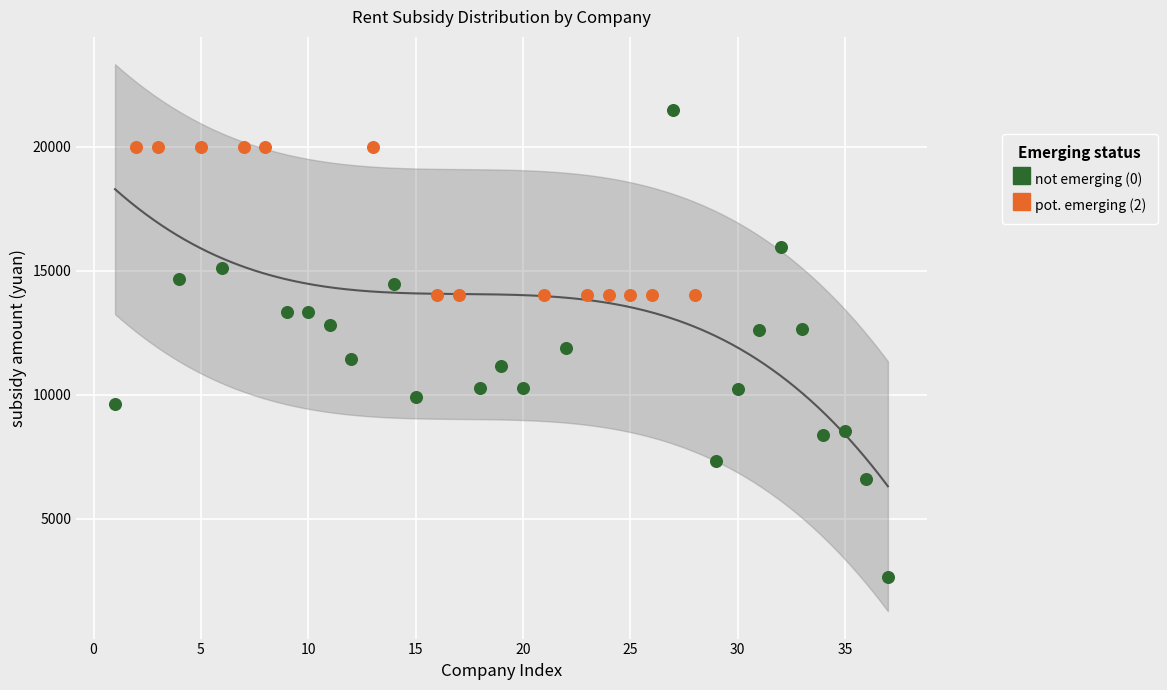

Which series reaches the maximum Y coordinate?

not emerging (0)